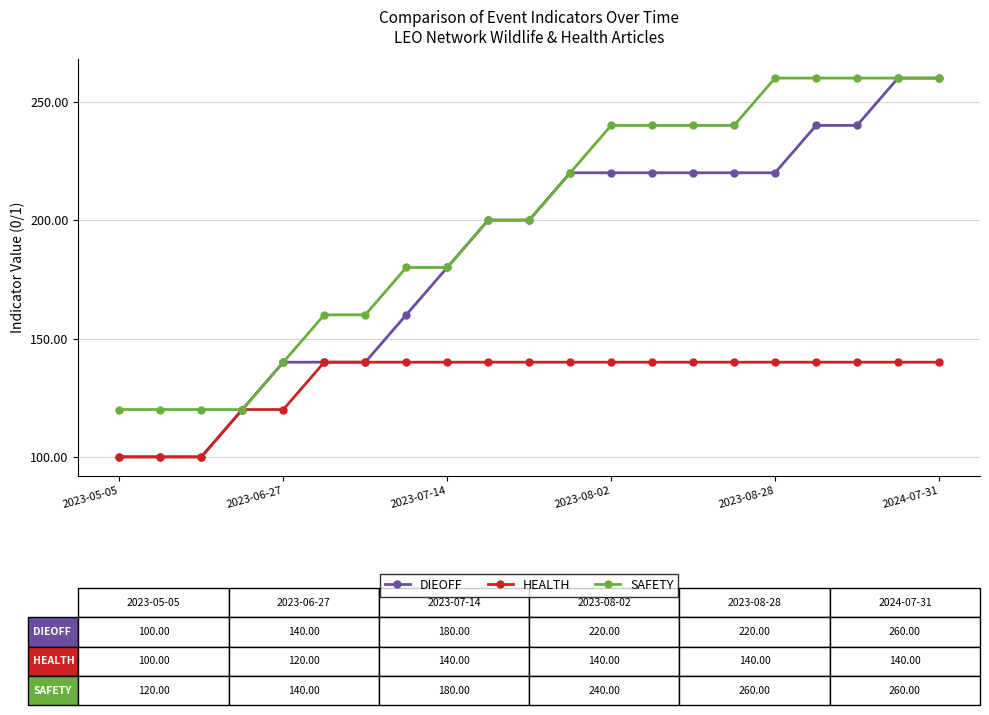

Is this an area chart (filled region under the line)?

No